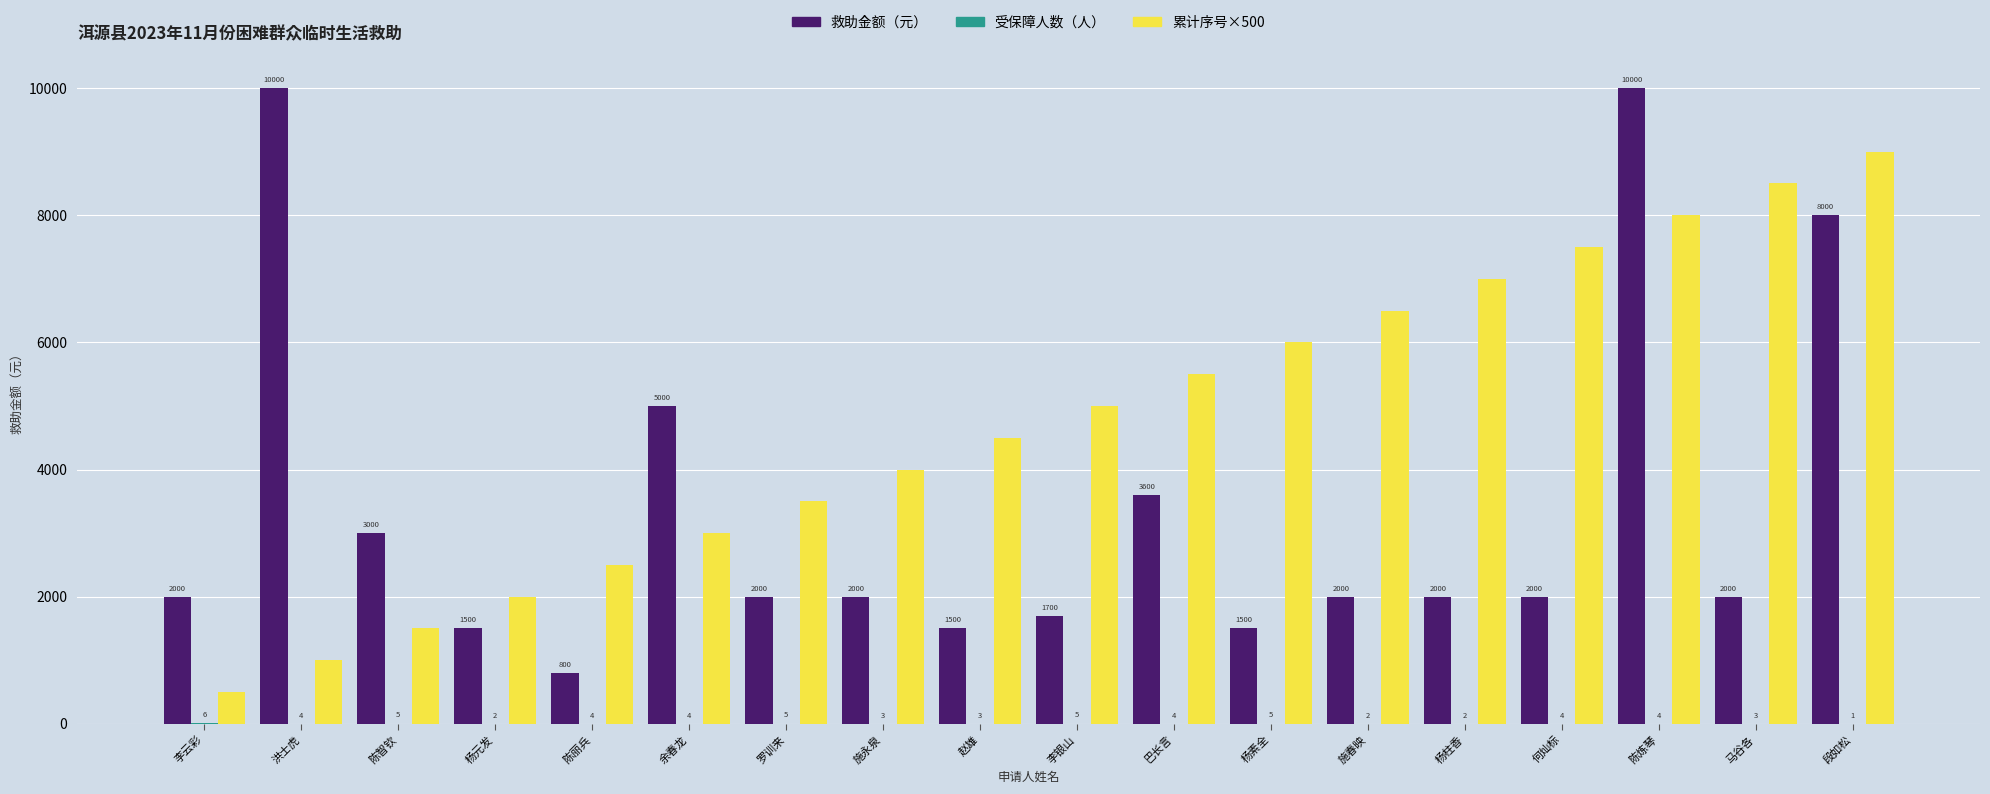

What is the sum of the 累计序号×500 values at 施春映 and 杨素全?

12500